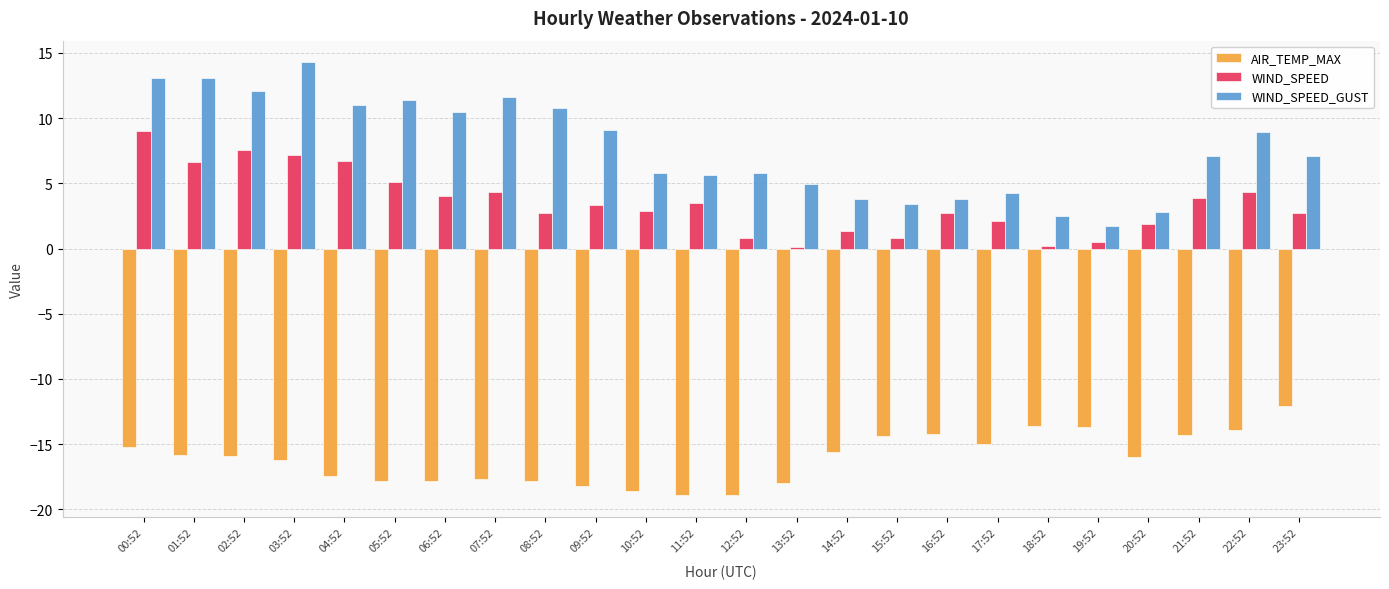

What is the average value of the AIR_TEMP_MAX series?

-16.1